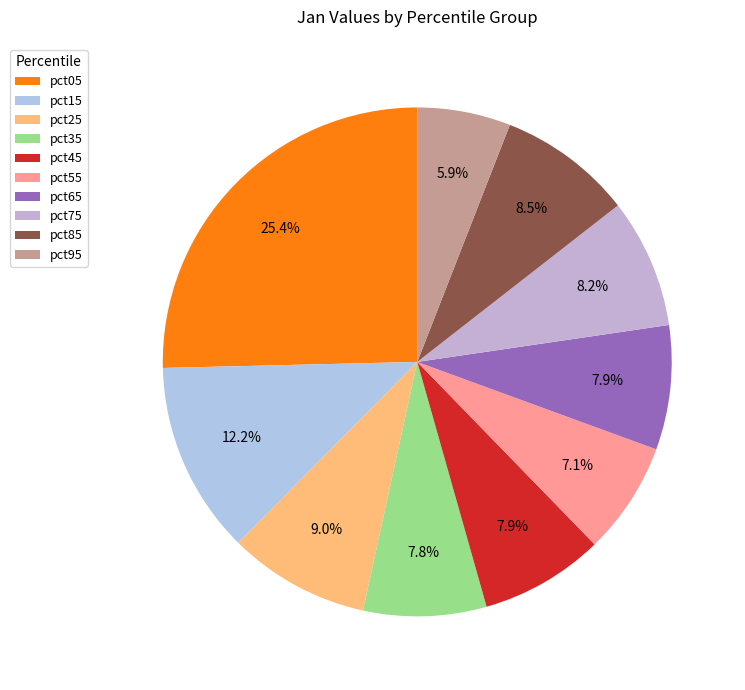

Count the number of slices in the pie.

10